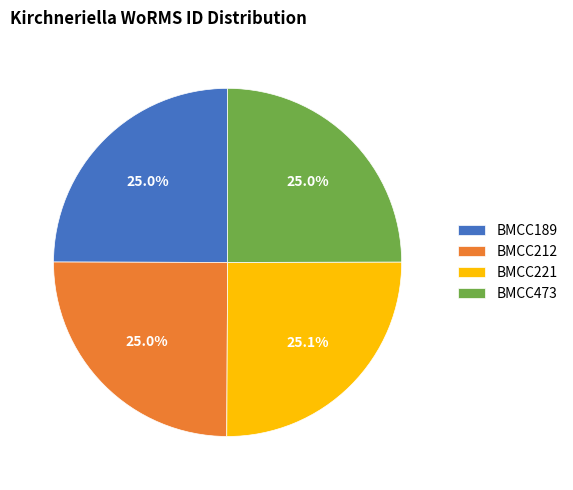

What is the ratio of the value at BMCC473 to the value at BMCC212?

1.0